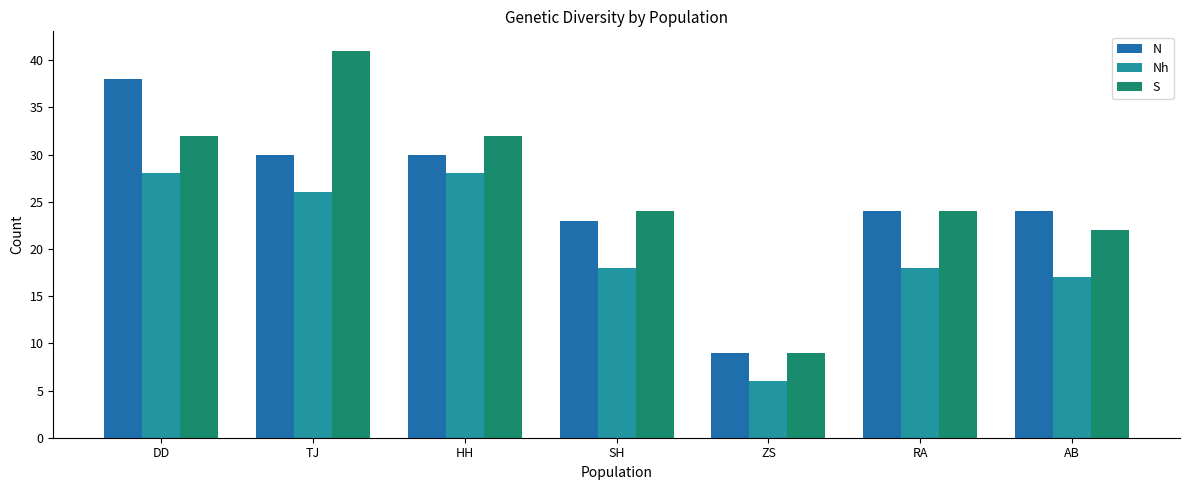

Is it true that N equals 39 at SH?

False